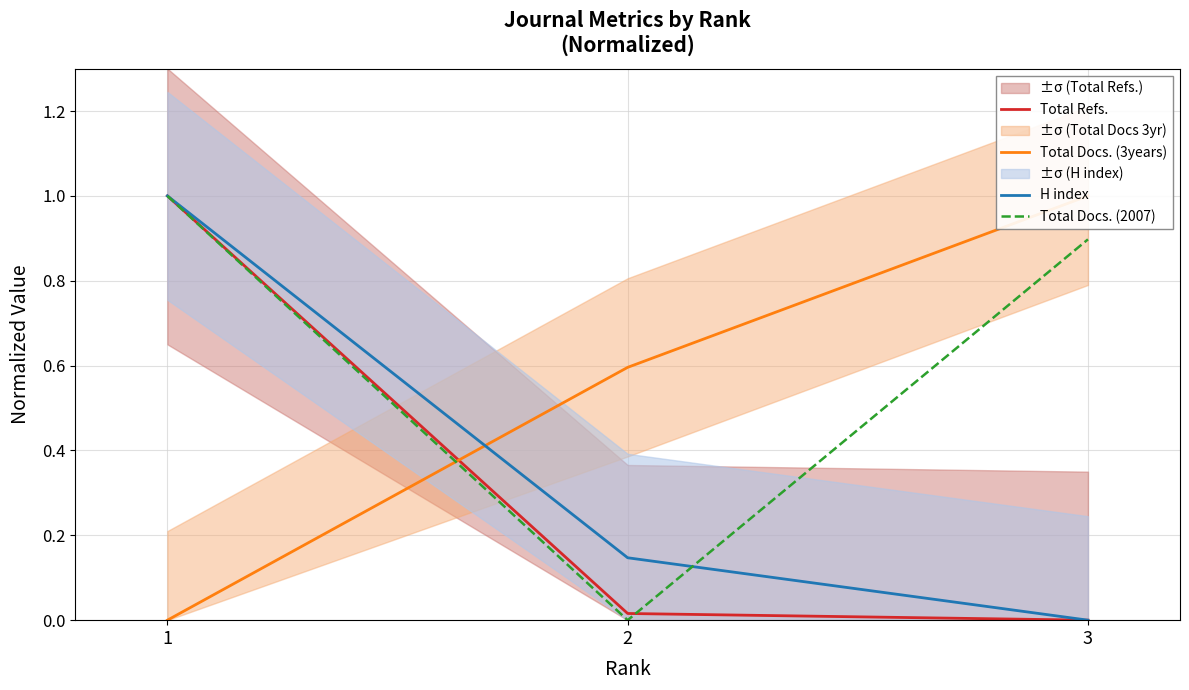

List the series in order of their peak value, highest first.

Total Refs., Total Docs. (3years), H index, Total Docs. (2007)